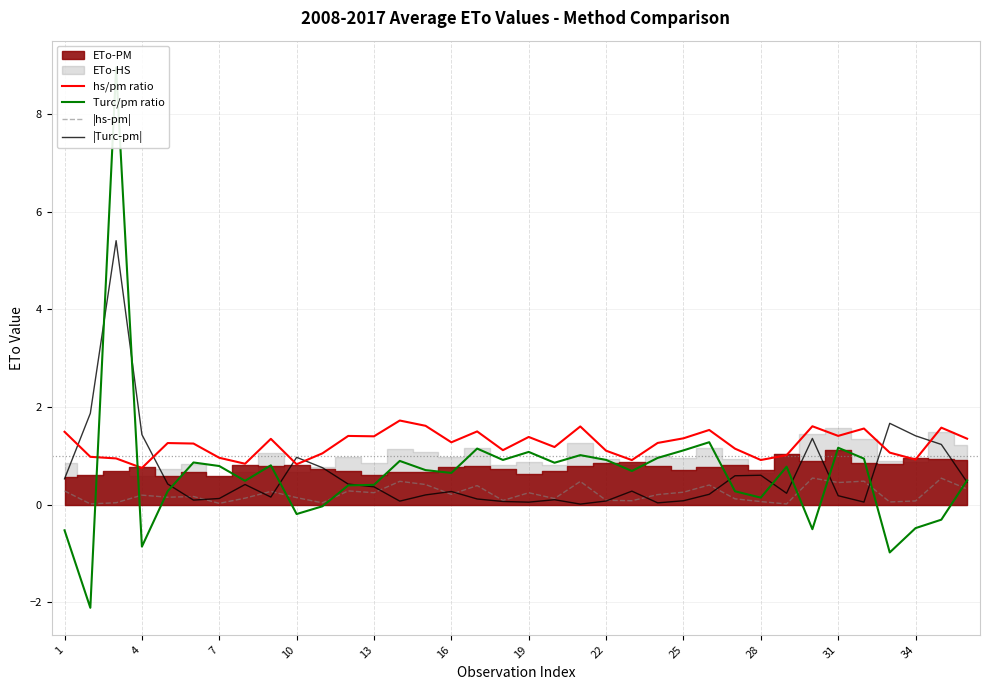

Which series has the largest total across all categories?

hs/pm ratio